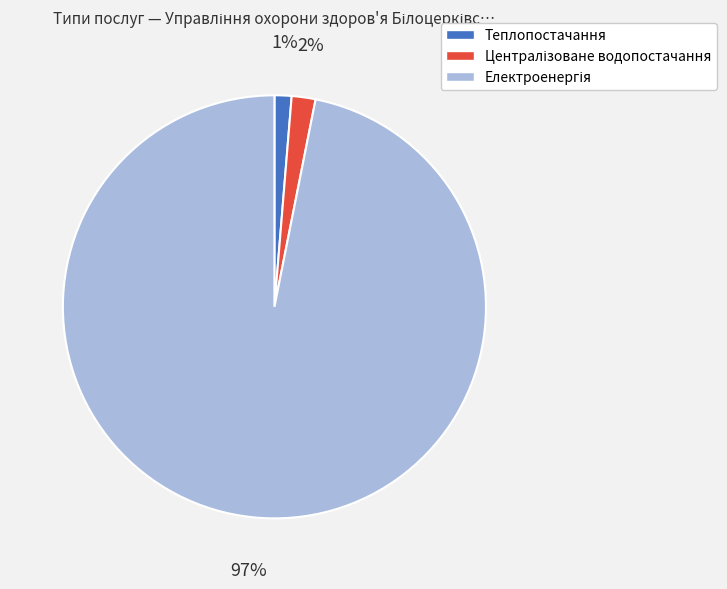

Count the number of slices in the pie.

3